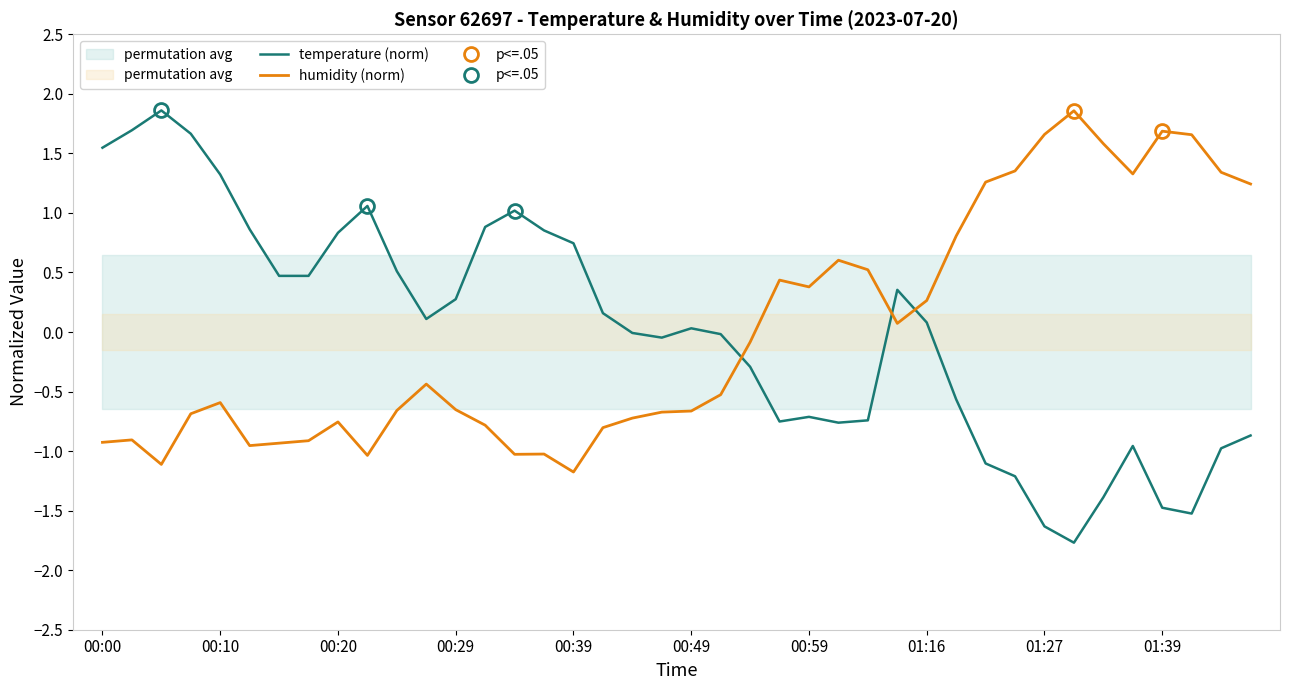

Is it true that temperature (norm) equals -0.4 at 39?

False